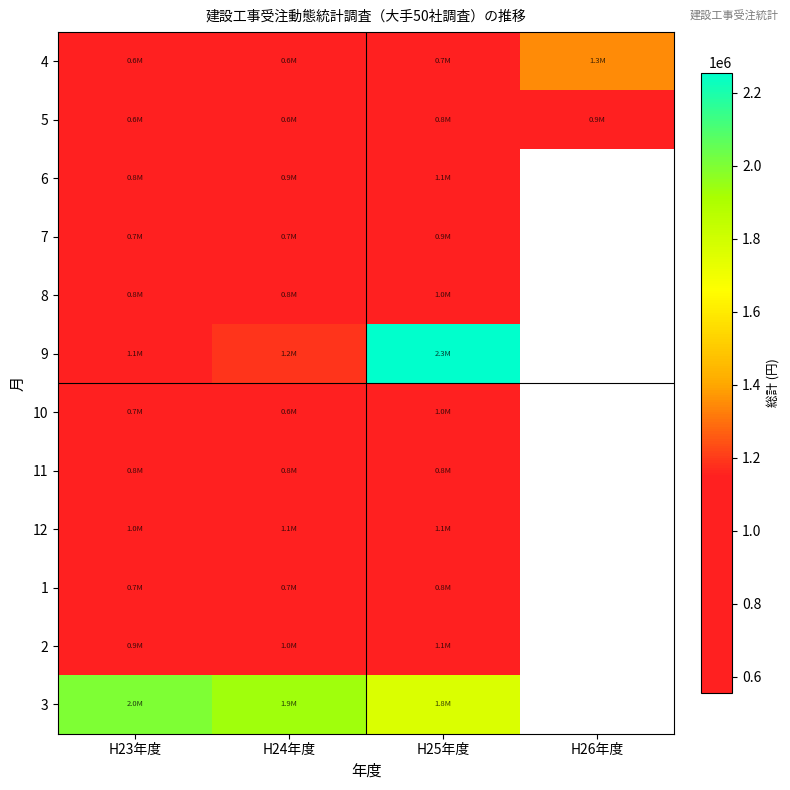

Which label corresponds to the smallest value in the chart?

H23年度